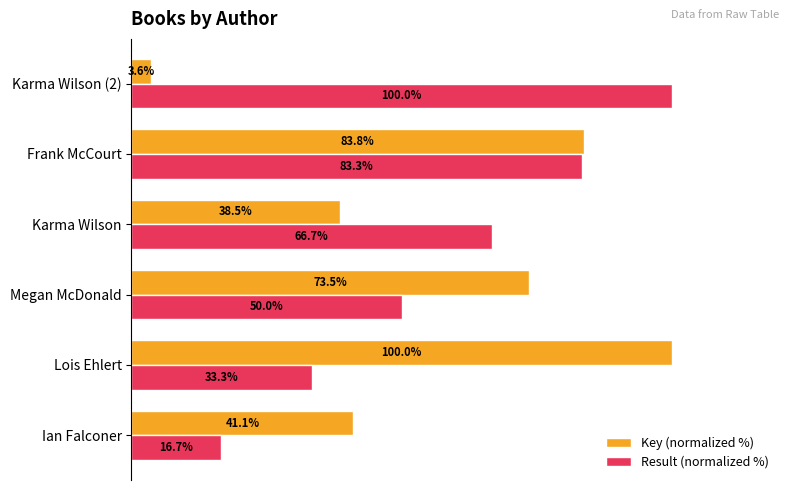

At which label does Result (normalized %) reach its minimum?

Ian Falconer